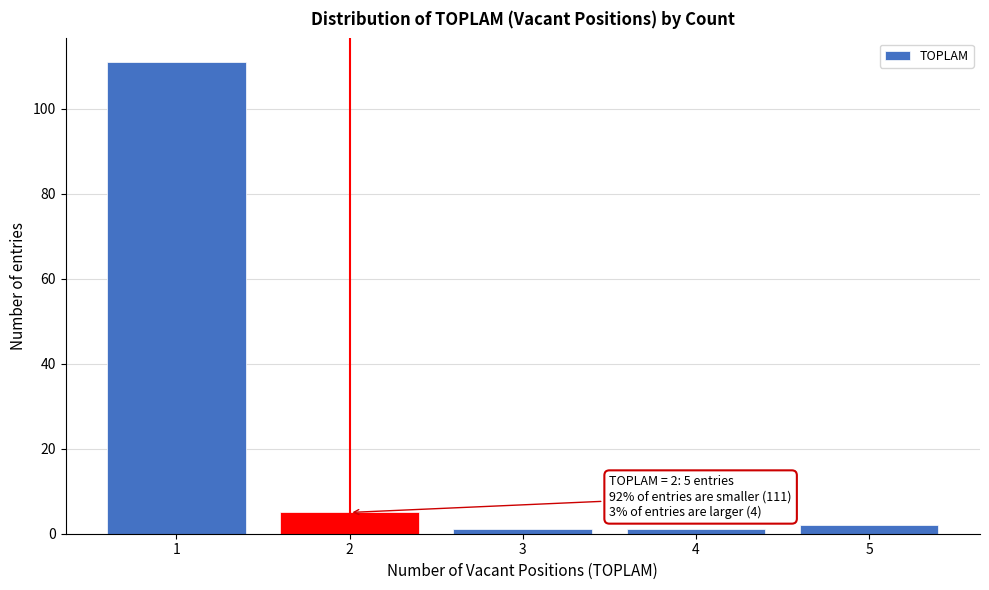

Over which range of the x-axis is the bar tallest?

0.5 to 1.5